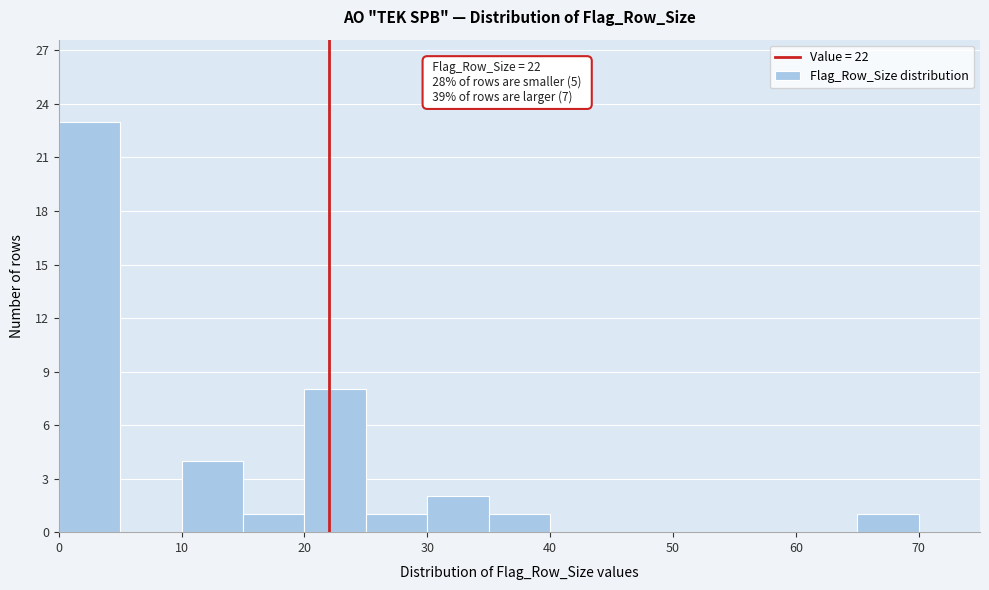

Over which range of the x-axis is the bar tallest?

0 to 5